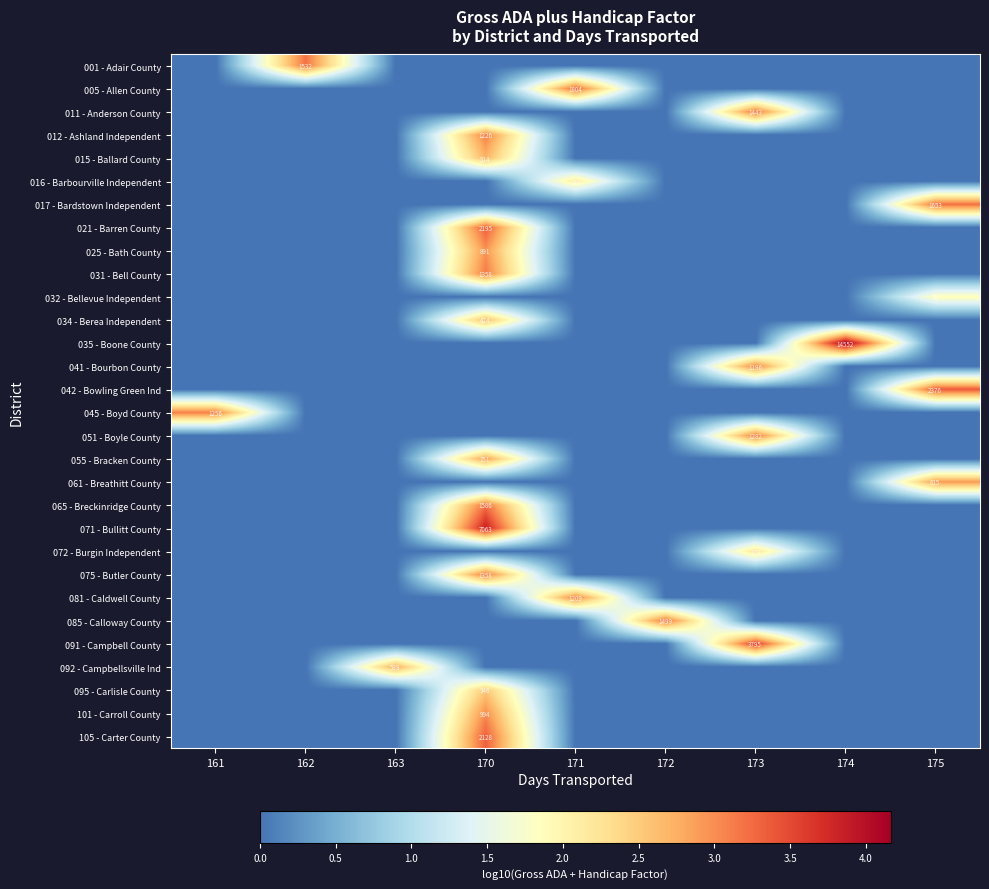

Rank the categories by 095 - Carlisle County value from lowest to highest.

161, 162, 163, 171, 172, 173, 174, 175, 170